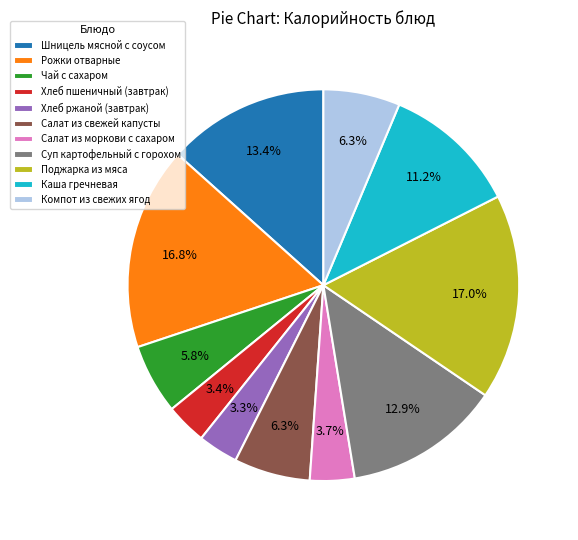

What percentage is the Чай с сахаром slice, to the nearest percent?

6%